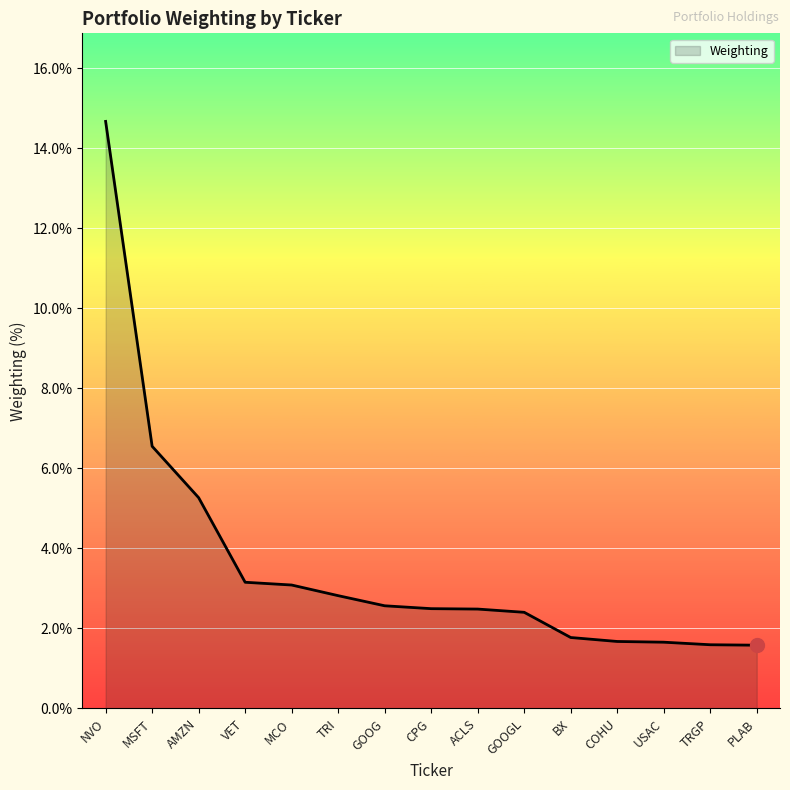

What position from the left is VET?

4